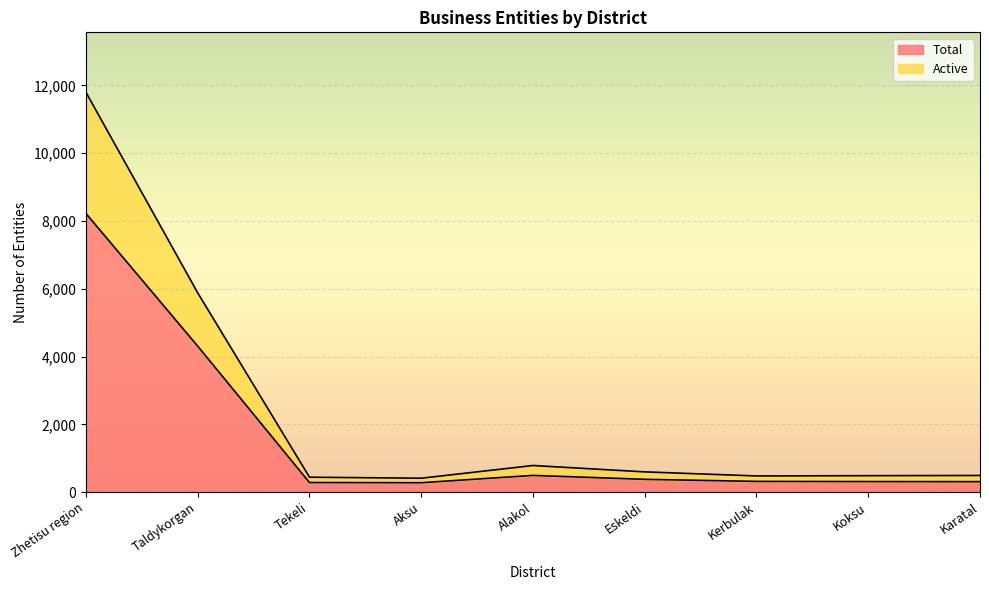

The value of Total at Karatal is 308. True or false?

True